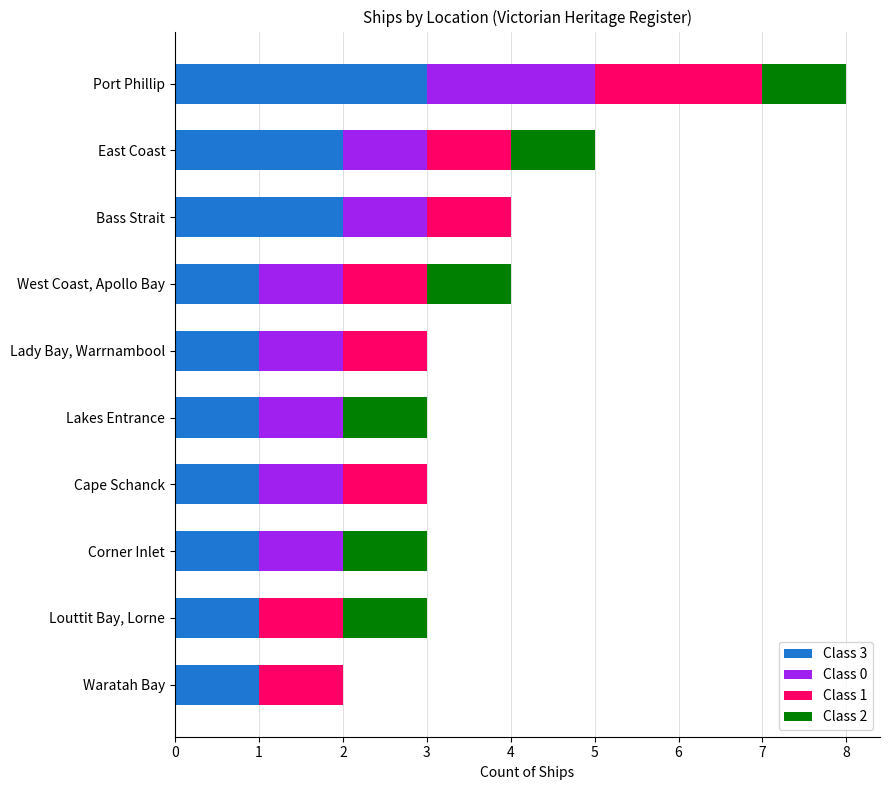

What are all the series names shown in the legend?

Class 3, Class 0, Class 1, Class 2